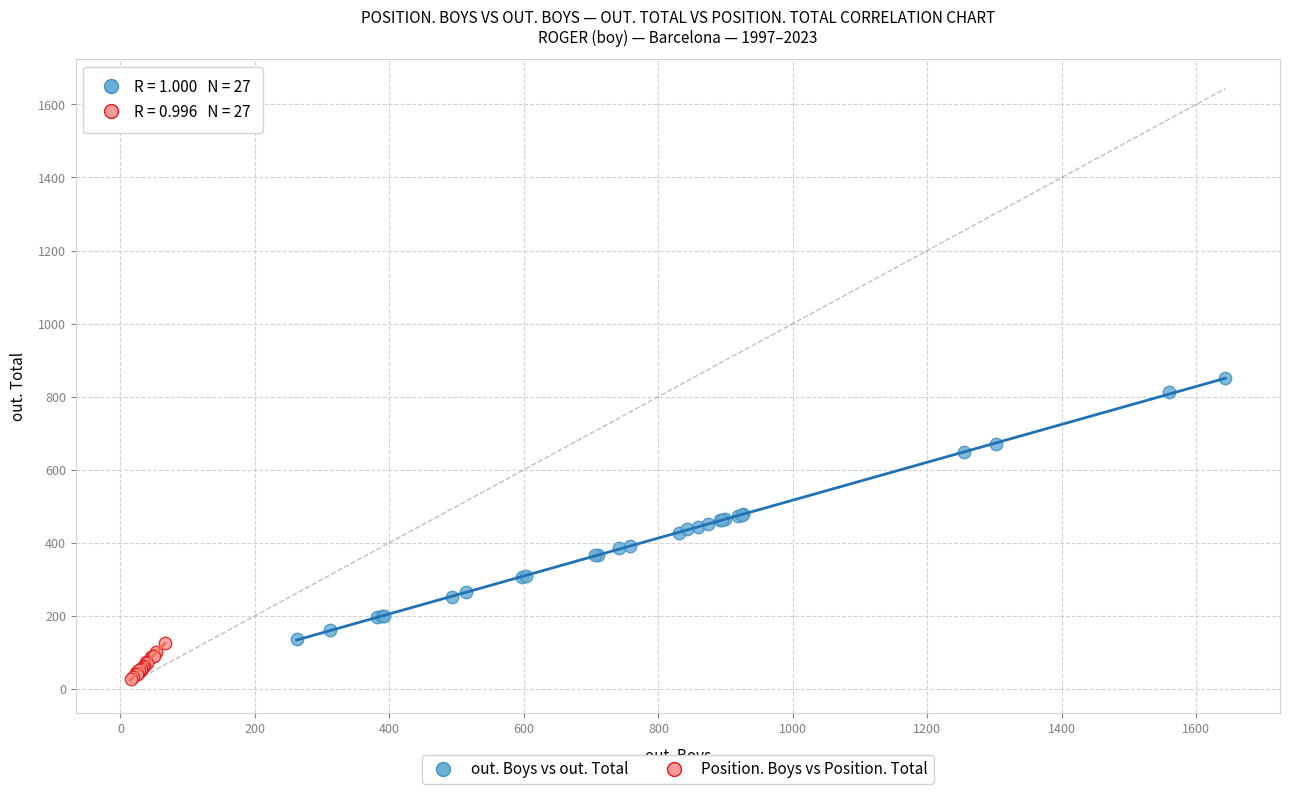

Which series contains the lowest Y value?

Position. Boys vs Position. Total